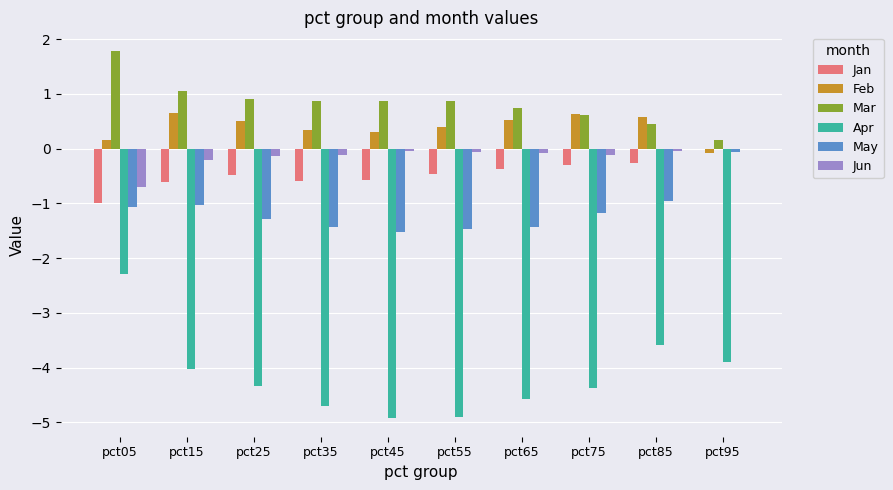

What is the approximate value of Jun at pct65?

-0.1